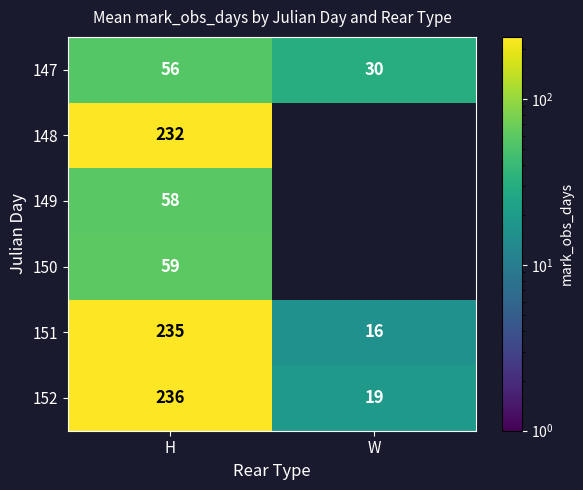

List the labels in order of 152 value, largest first.

H, W